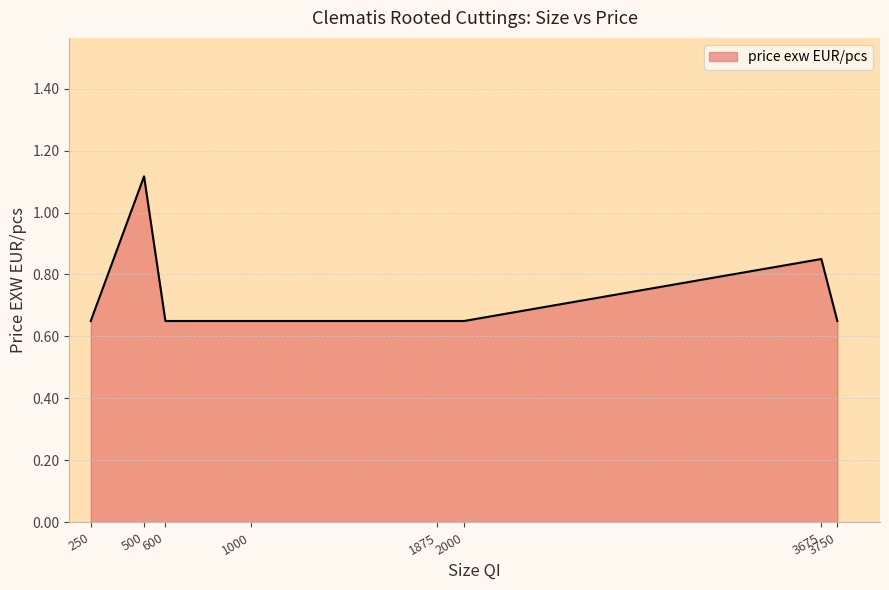

What is the difference between the maximum and second lowest values?

0.5